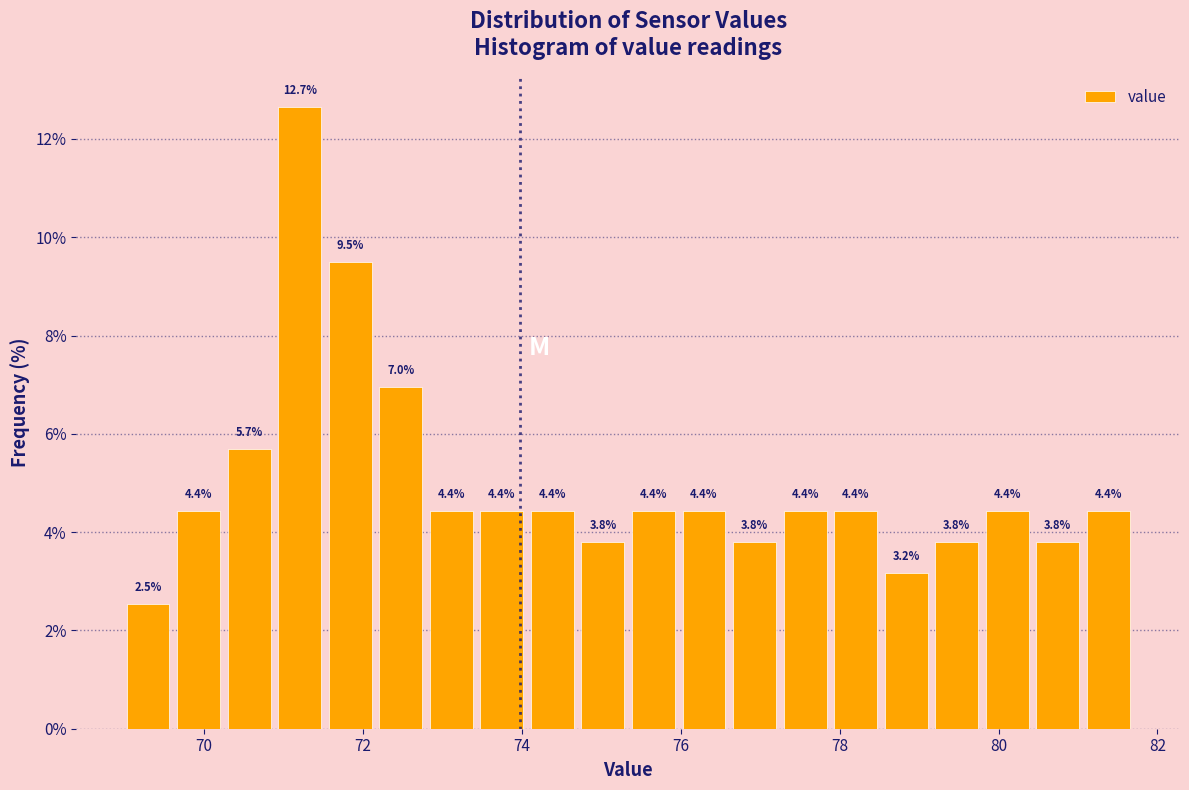

Around what value on the x-axis is the tallest bar? Give the approximate position of its centre, as read against the axis.

71.2